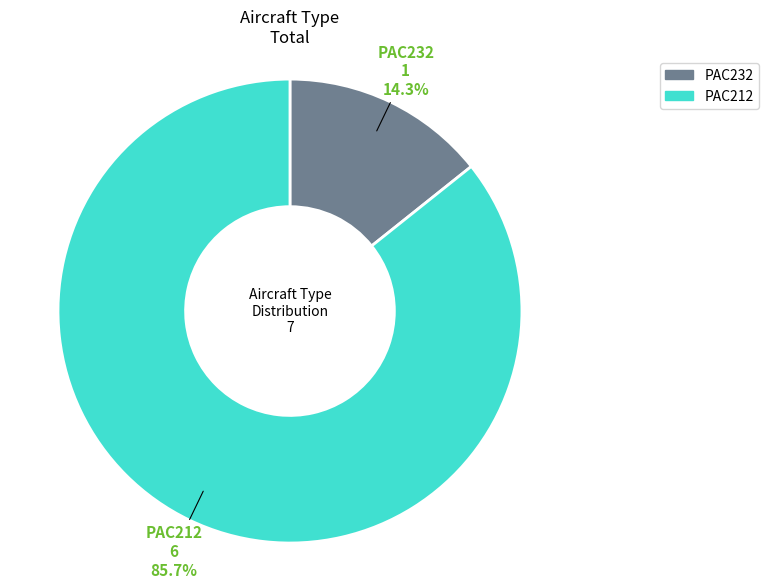

To the nearest percent, what is the combined percentage of PAC212 and PAC232?

100%